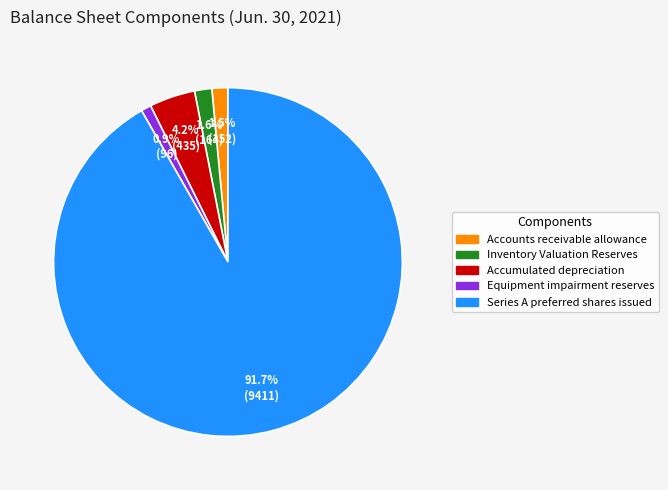

Which category has the biggest portion of the pie?

Series A preferred shares issued